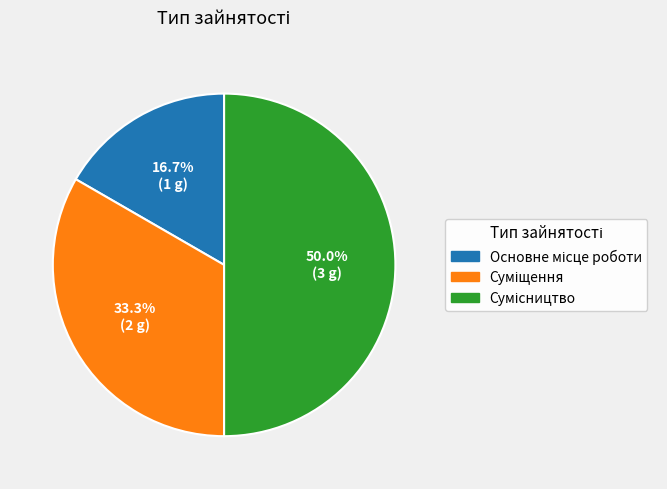

How many segments does this pie chart have?

3